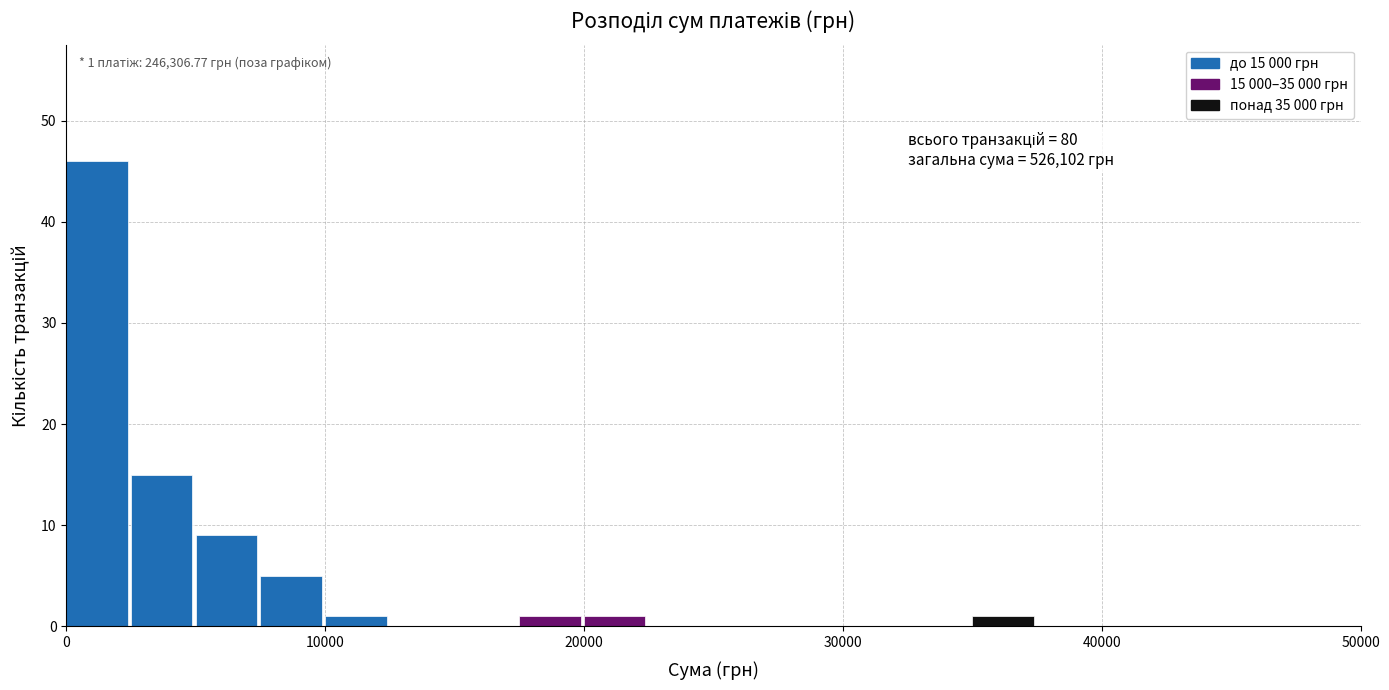

Read against the x-axis, roughly where is the centre of the tallest bar?

1000